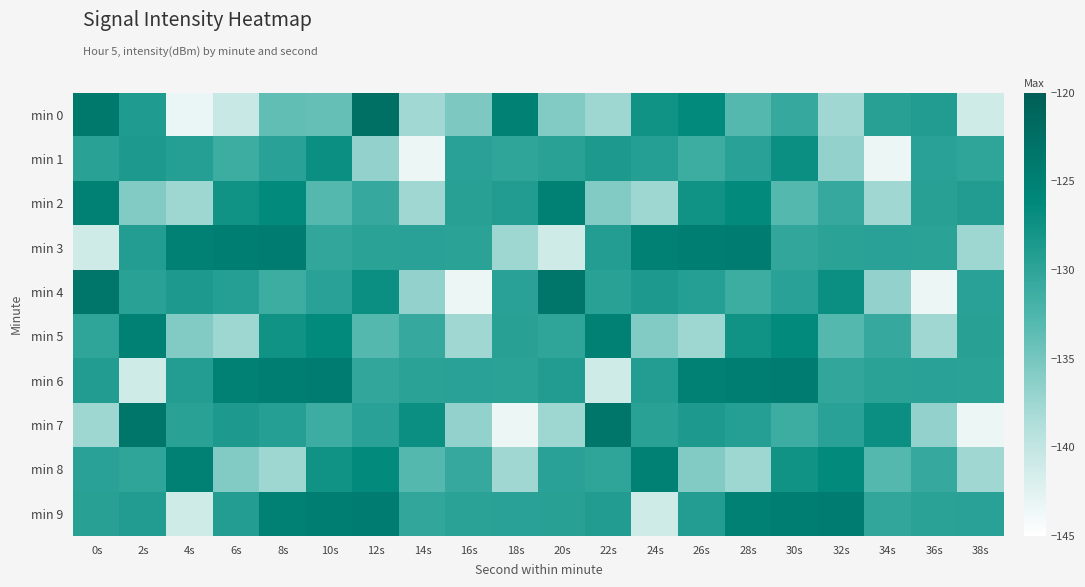

At which category is the sum across all series the highest?

30s